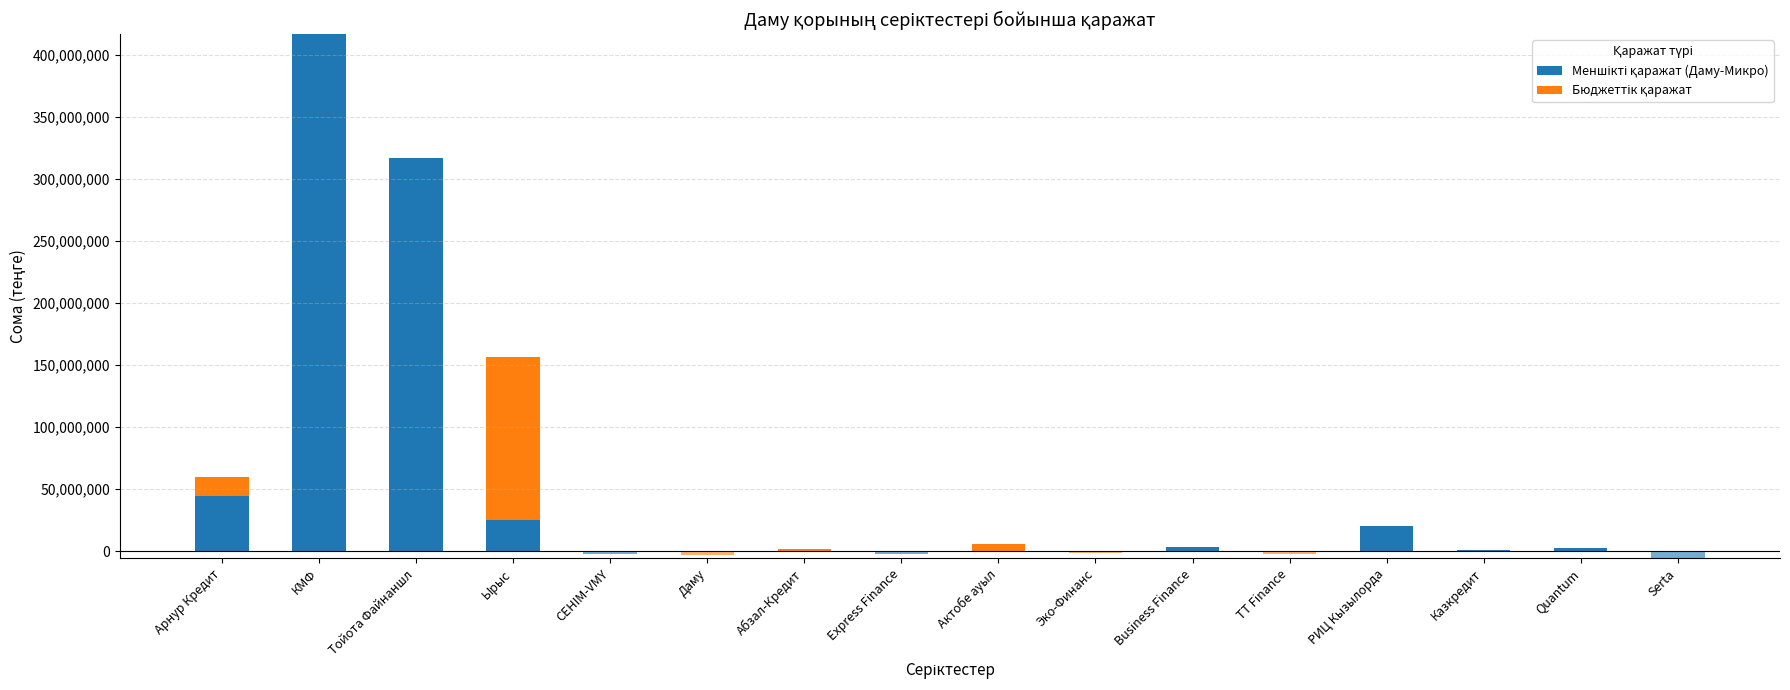

How many positive values does the Меншікті қаражат (Даму-Микро) series have?

8